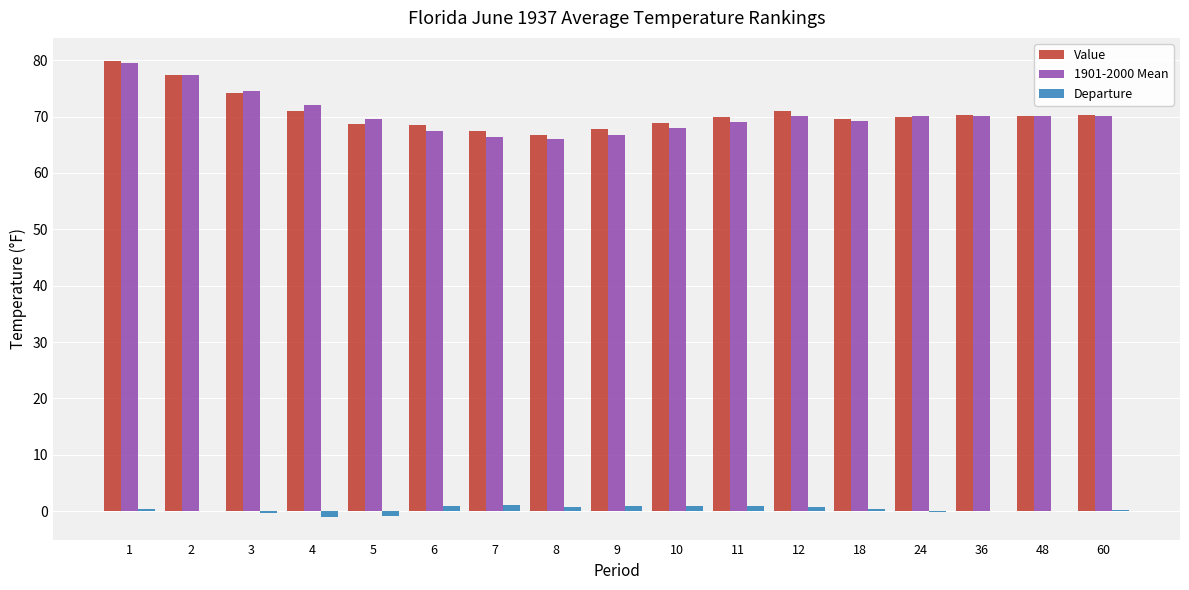

What is the maximum value shown in the chart?

79.9